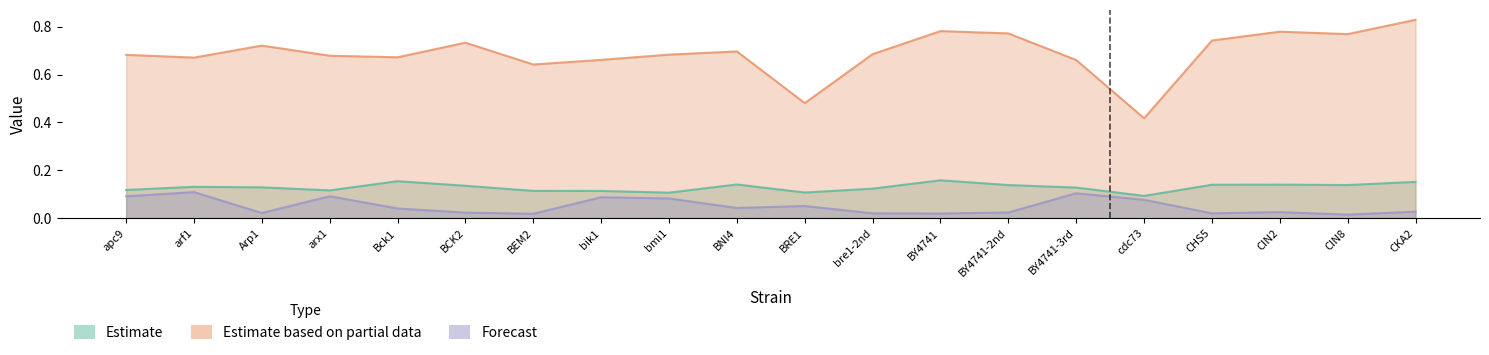

The Forecast series shows 0.0 at bre1-2nd. True or false?

False